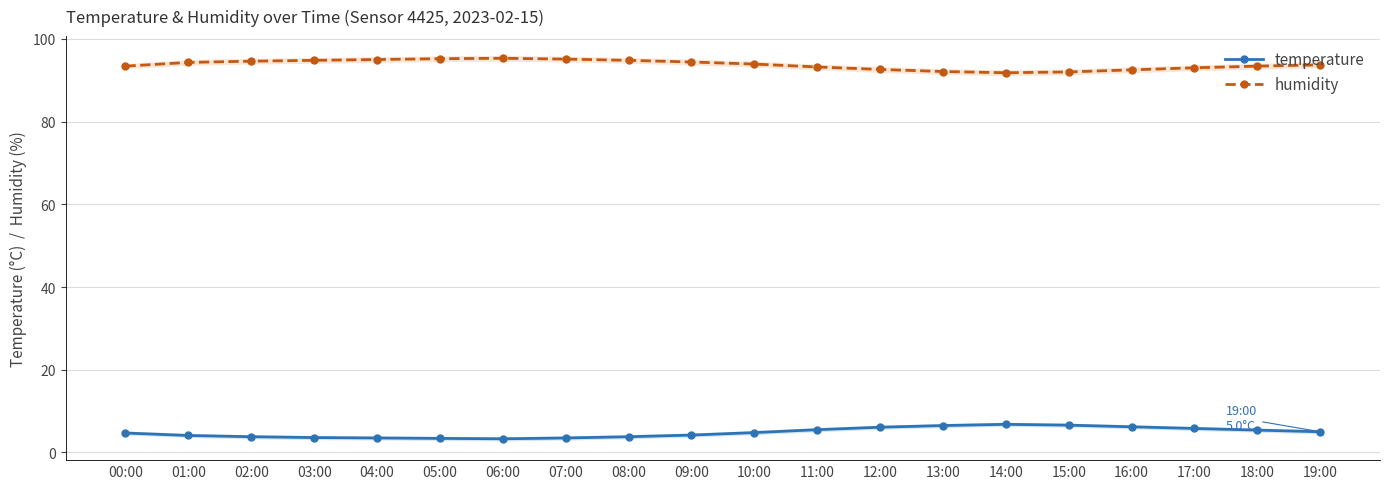

List the series in order of their overall mean, lowest first.

temperature, humidity